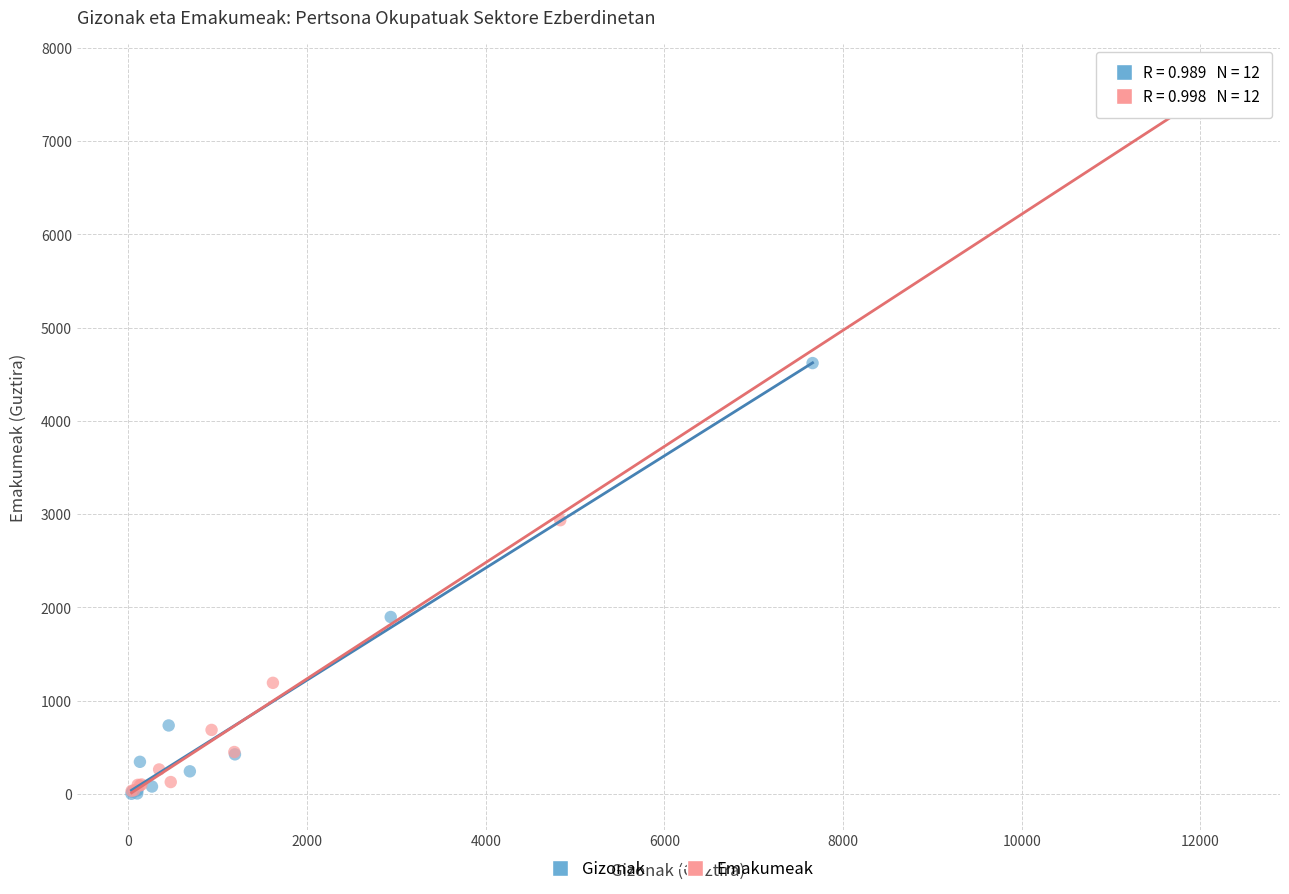

Which series contains the highest Y value?

Emakumeak